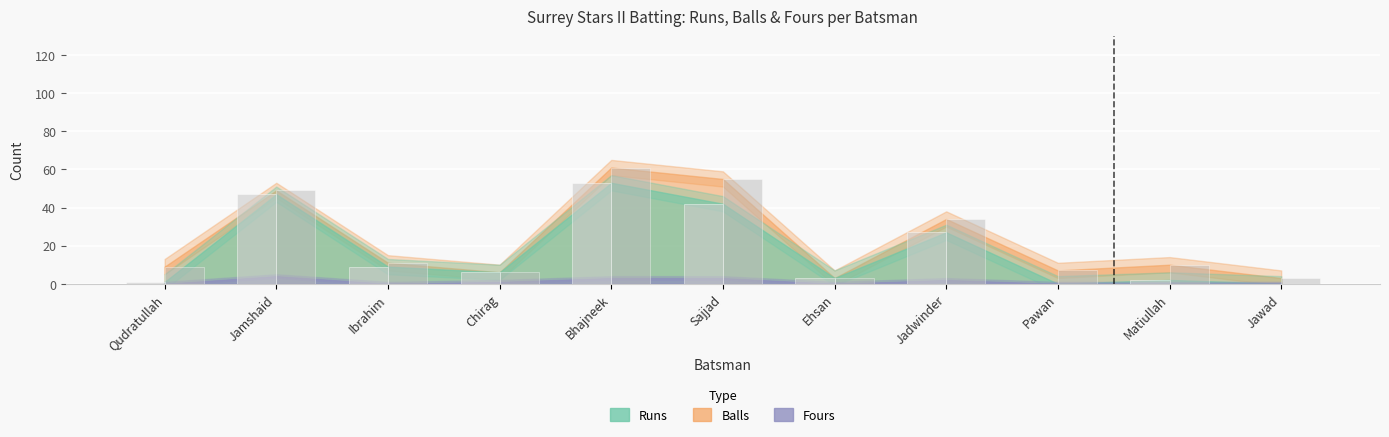

Which series has the largest total across all categories?

Balls